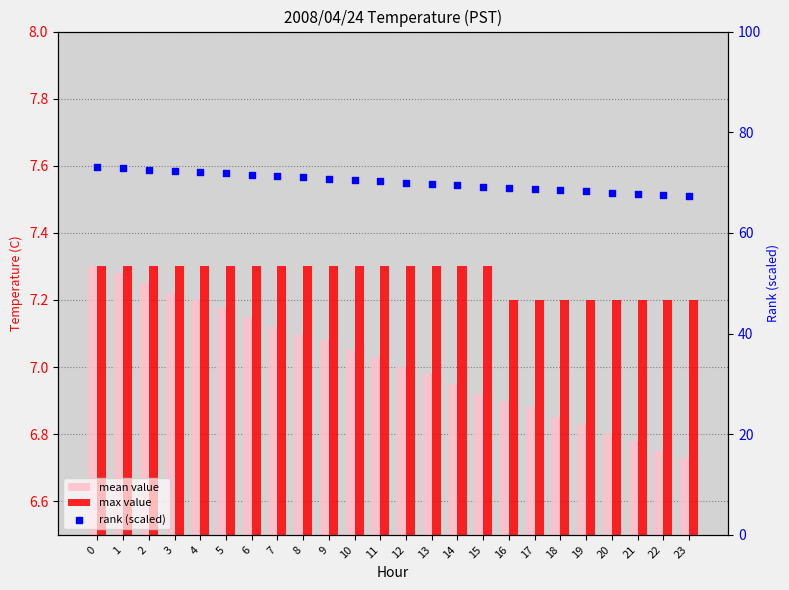

What is the total value across all series at 17?

82.9